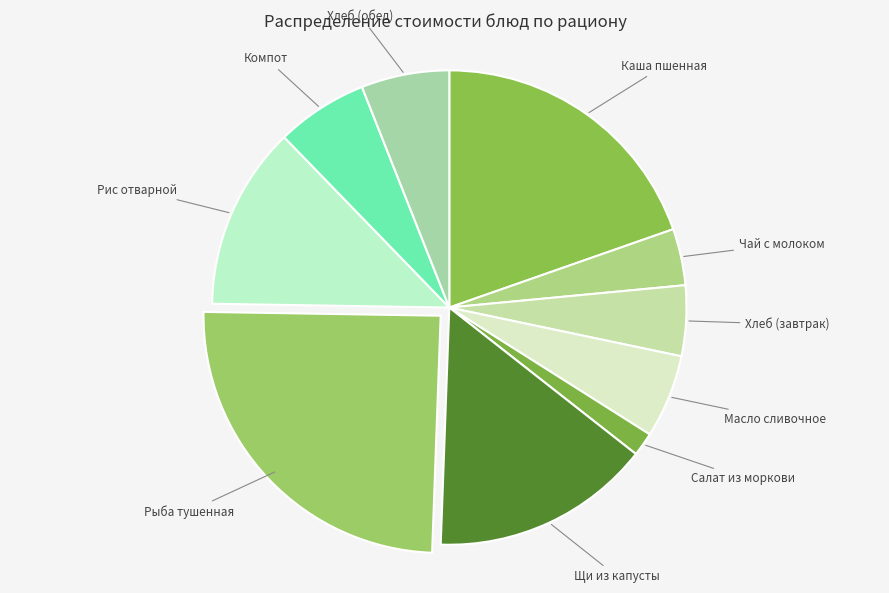

Does Каша пшенная represent more than half of the total?

No